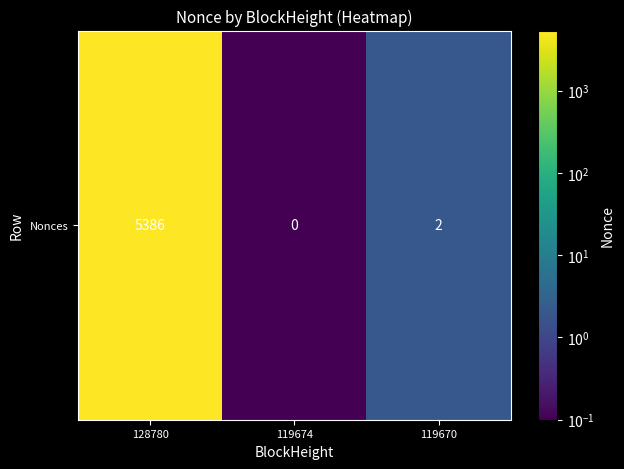

List the labels in order of value, largest first.

128780, 119670, 119674